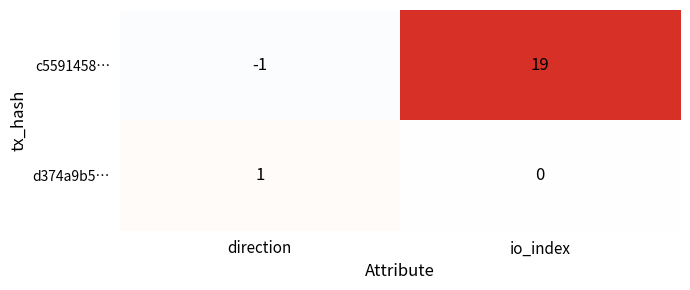

Reading right to left, what are all the values shown in this chart?

c5591458…: io_index=19	direction=-1
d374a9b5…: io_index=0	direction=1